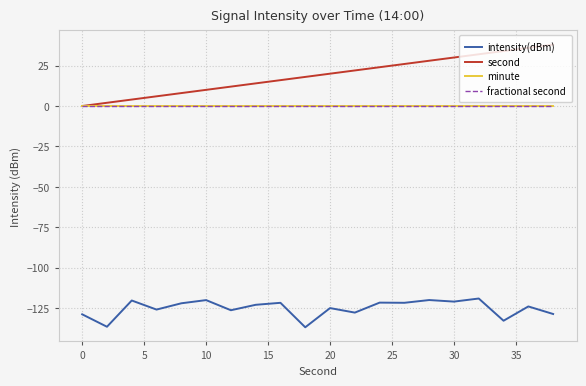

List the series in order of their peak value, lowest first.

intensity(dBm), minute, fractional second, second